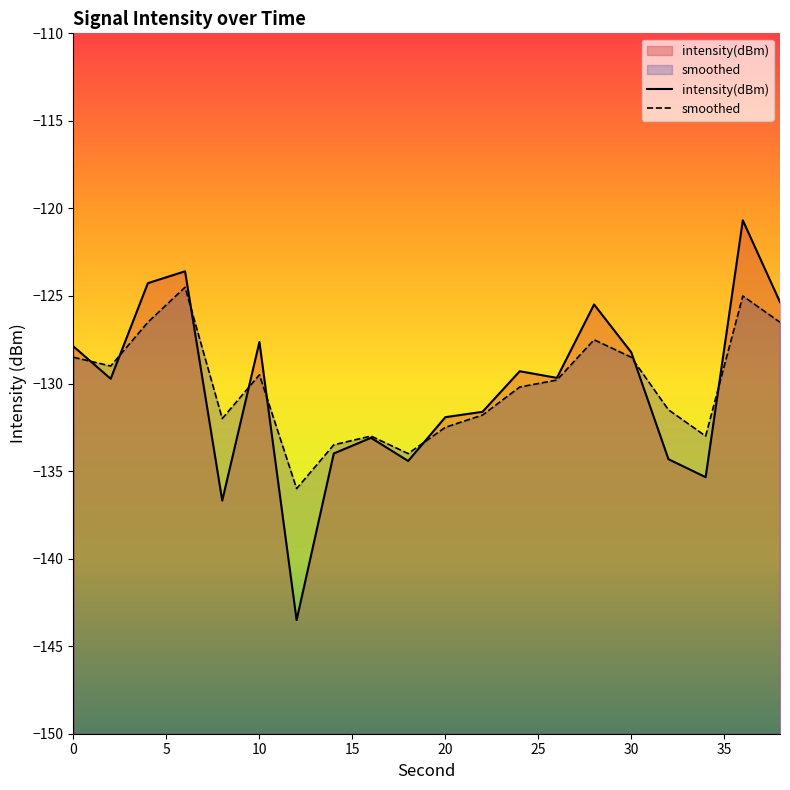

The smoothed series shows -128.5 at 30. True or false?

True